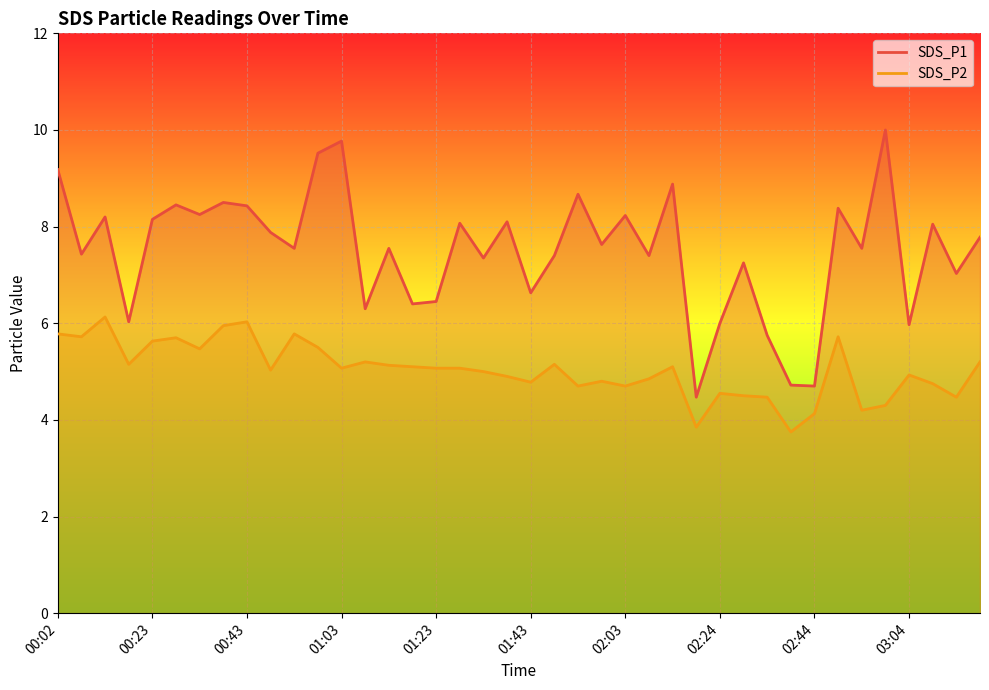

What is the sum of all SDS_P1 values?

300.1